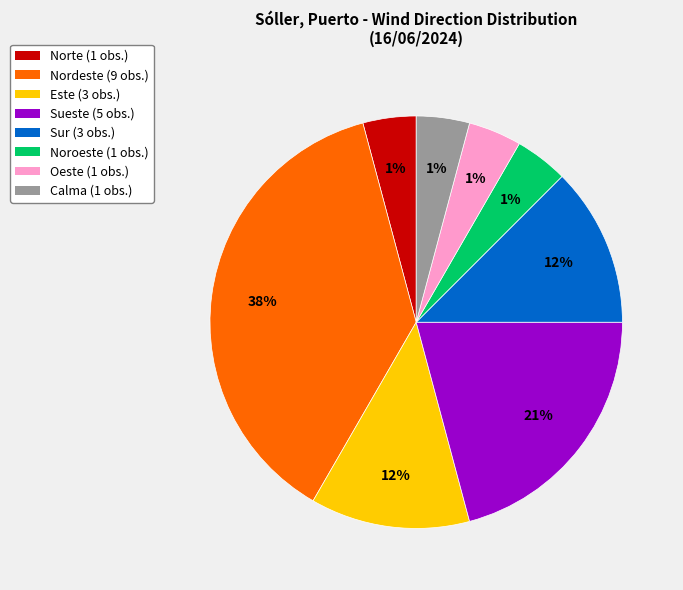

Which category has the biggest portion of the pie?

Nordeste